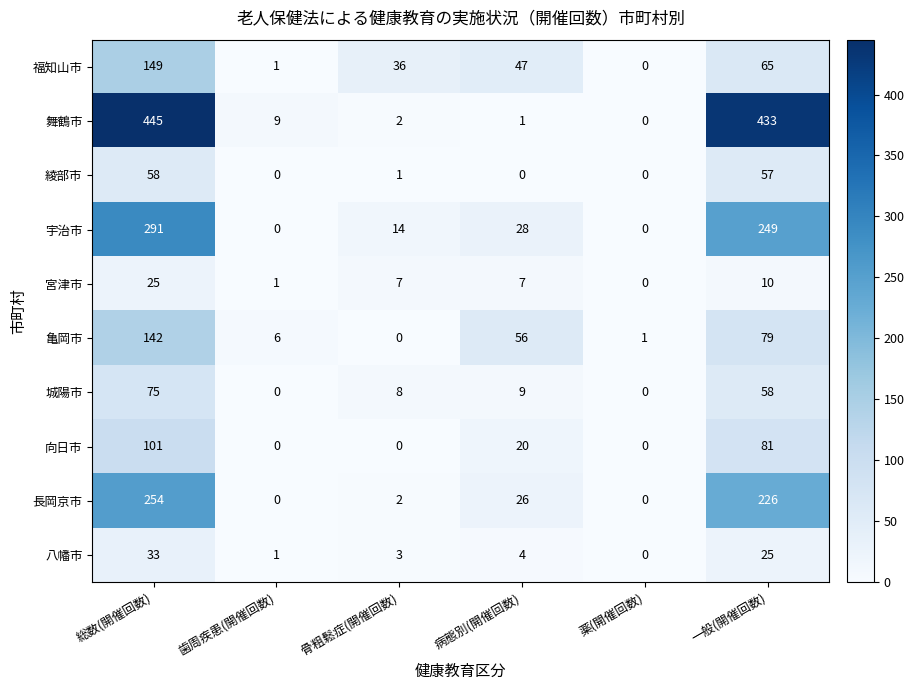

Rank the series at 病態別(開催回数) from highest to lowest value.

亀岡市, 福知山市, 宇治市, 長岡京市, 向日市, 城陽市, 宮津市, 八幡市, 舞鶴市, 綾部市